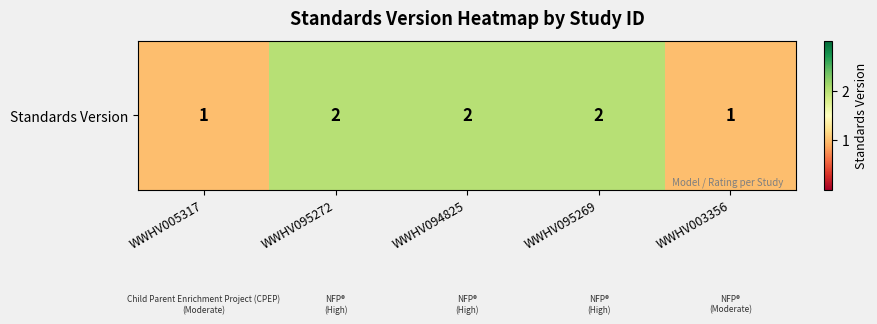

Reading right to left, extract all data points from this chart.

1	2	2	2	1